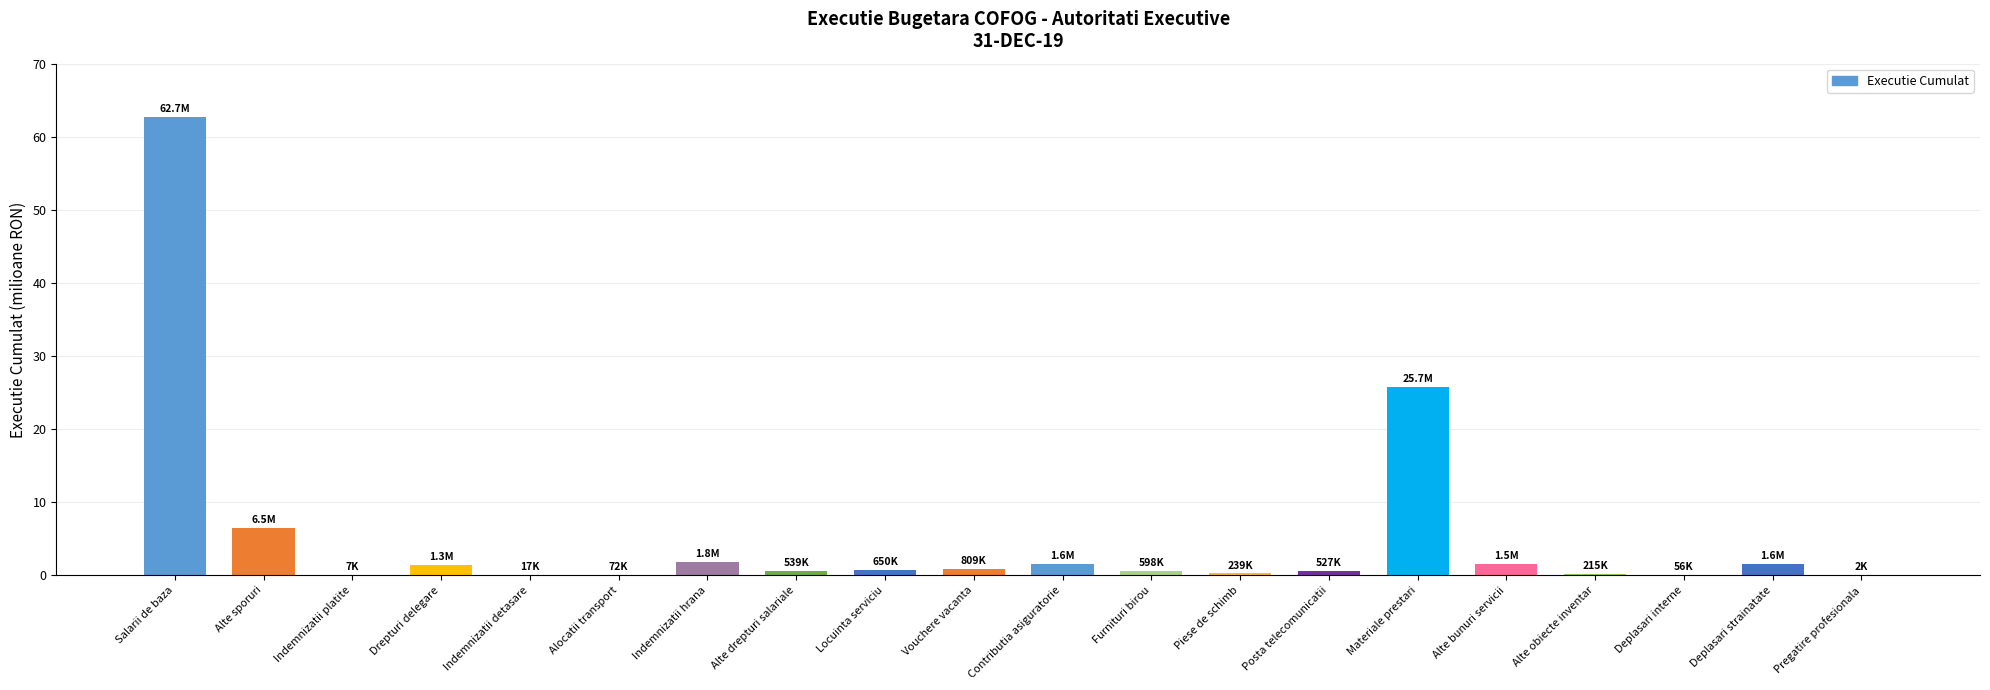

What is the maximum value shown in the chart?

62655252.0